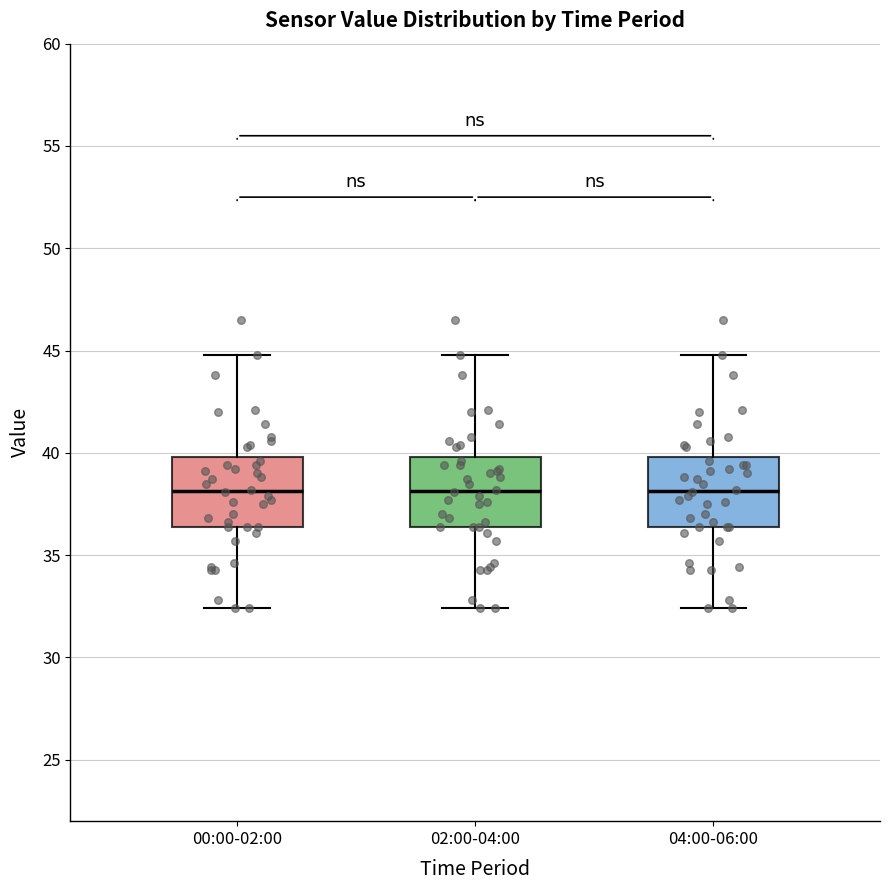

Reading left to right, read every box against the y-axis: the position of its median line, the range the box covers, and the ends of its whiskers. The values are not printed on the chart, so give them approximately, as read against the axis.

00:00-02:00: median 38.0, box 36.5 to 40.0, whiskers 32.5 to 45.0
02:00-04:00: median 38.0, box 36.5 to 40.0, whiskers 32.5 to 45.0
04:00-06:00: median 38.0, box 36.5 to 40.0, whiskers 32.5 to 45.0